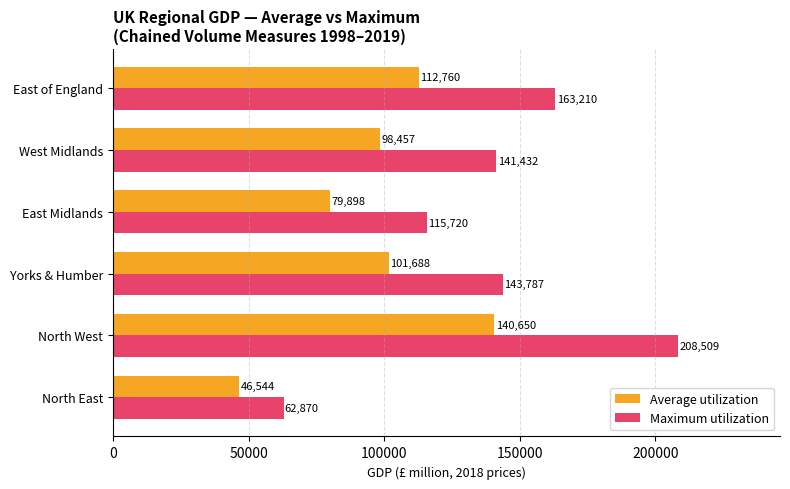

List the labels in order of Average utilization value, smallest first.

North East, East Midlands, West Midlands, Yorks & Humber, East of England, North West